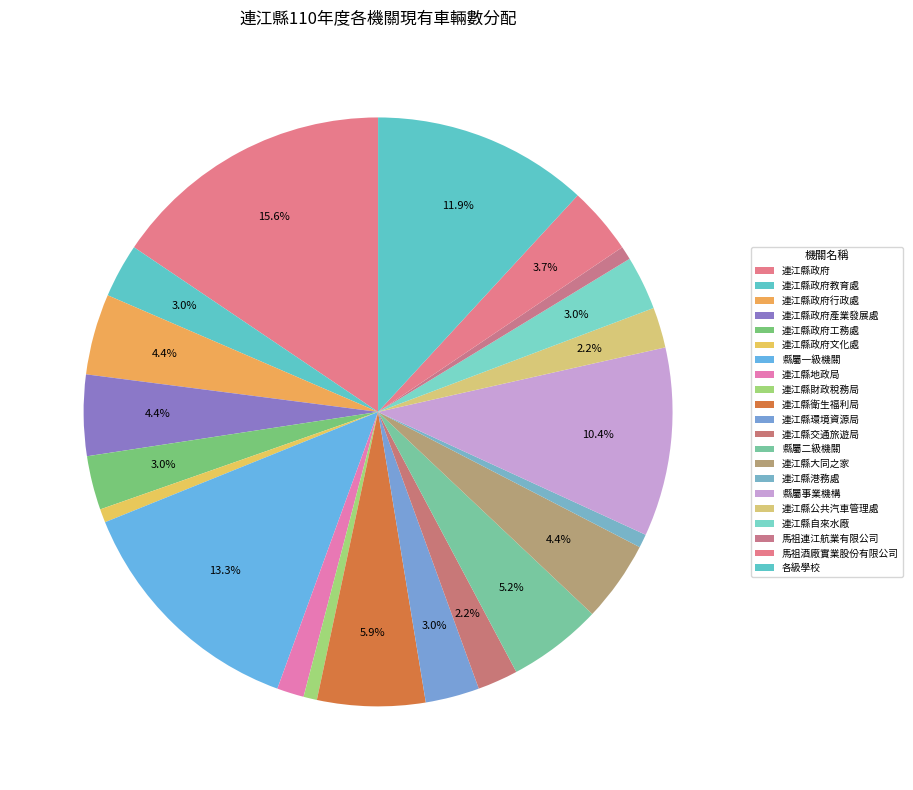

What percentage is NOT represented by 連江縣政府教育處?

97.0%